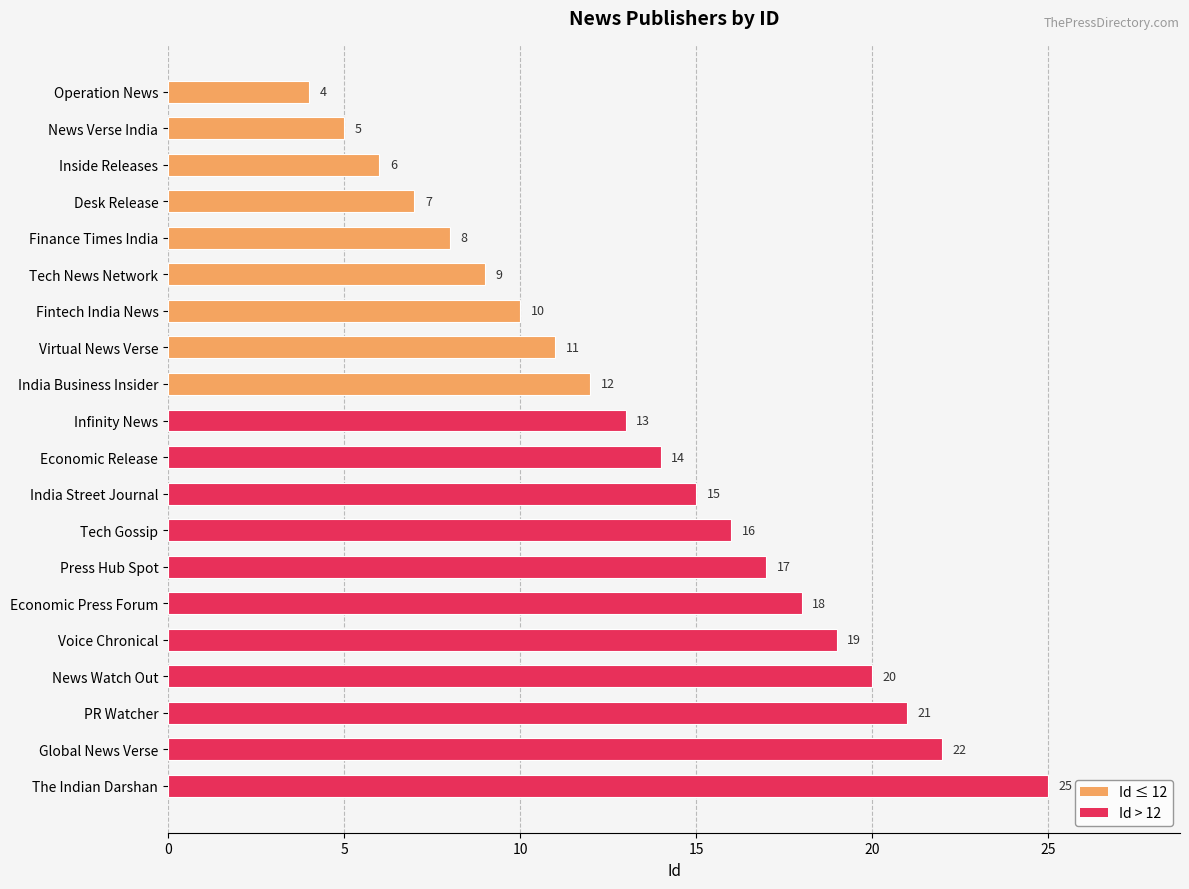

The chart shows a value of 5 at News Verse India. True or false?

True